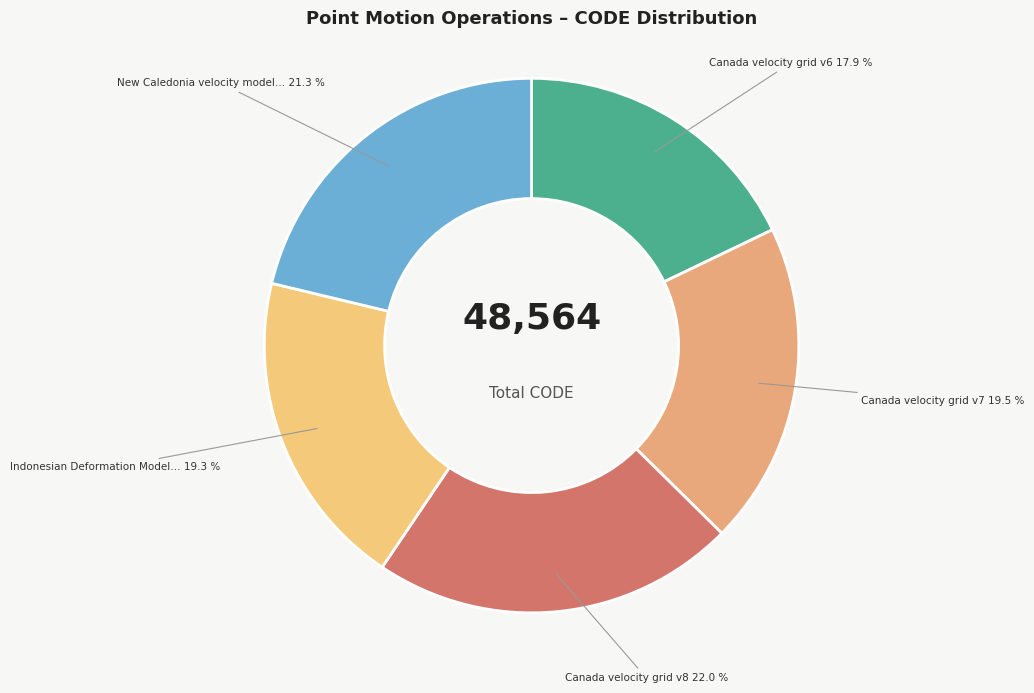

To the nearest percent, what is the difference between the largest and smallest slice percentages?

4%